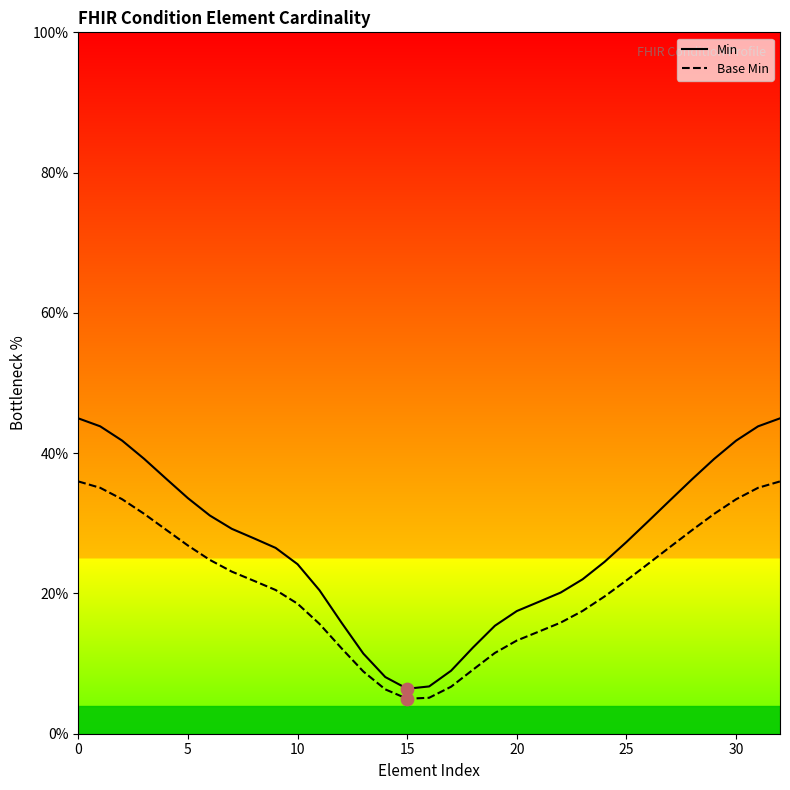

Which series has the largest total across all categories?

Min